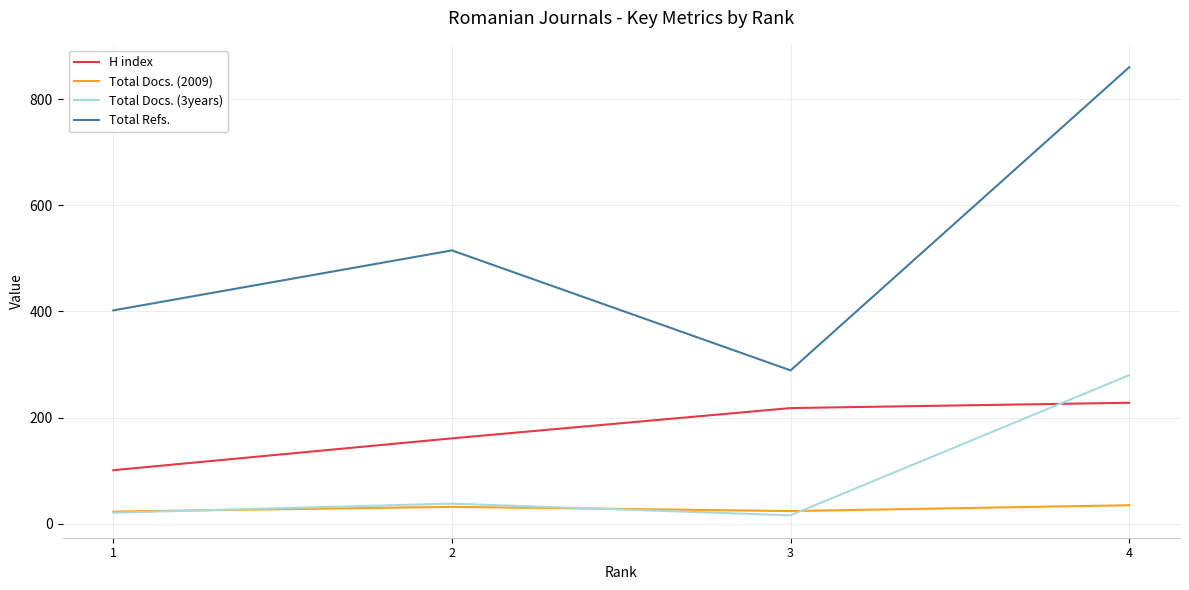

Which series has the widest spread of values?

Total Refs.